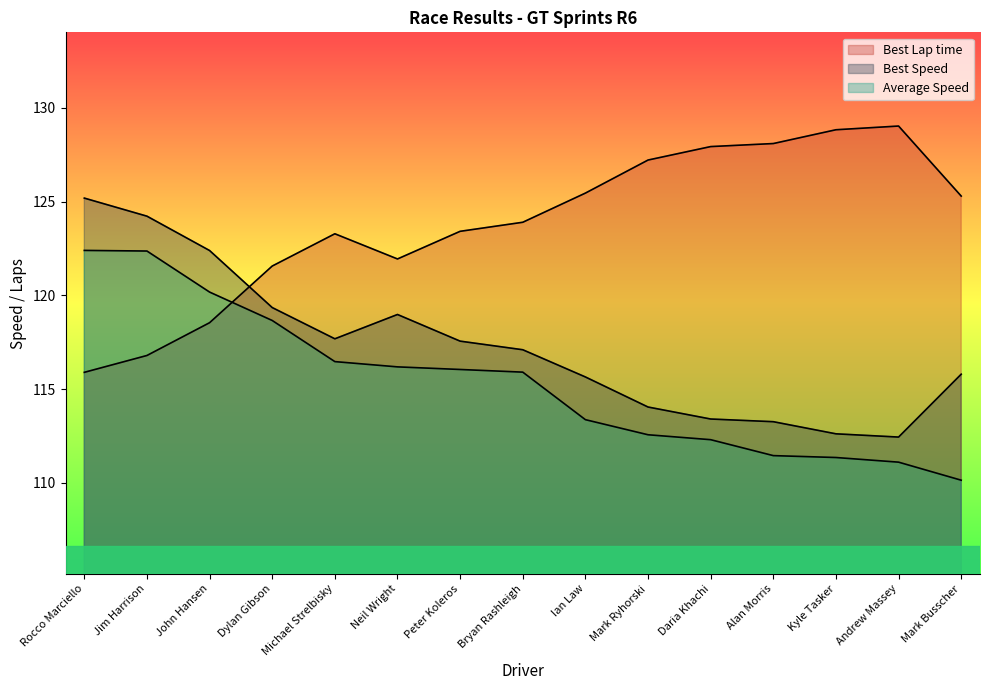

What value does the Best Lap time series have at Dylan Gibson?

121.6